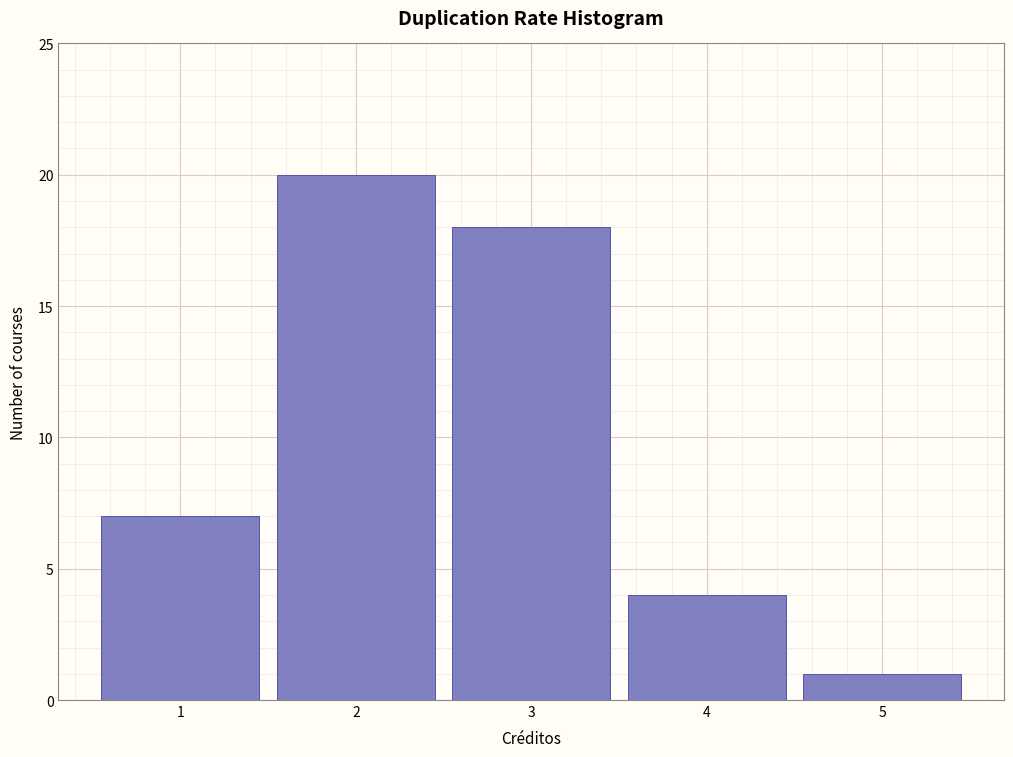

Reading left to right, transcribe this chart: for each bar, give the range it covers on the x-axis and its height. The values are not printed on the chart, so give them approximately, as read against the axis.

0.5 to 1.5: 7
1.5 to 2.5: 20
2.5 to 3.5: 18
3.5 to 4.5: 4
4.5 to 5.5: 1